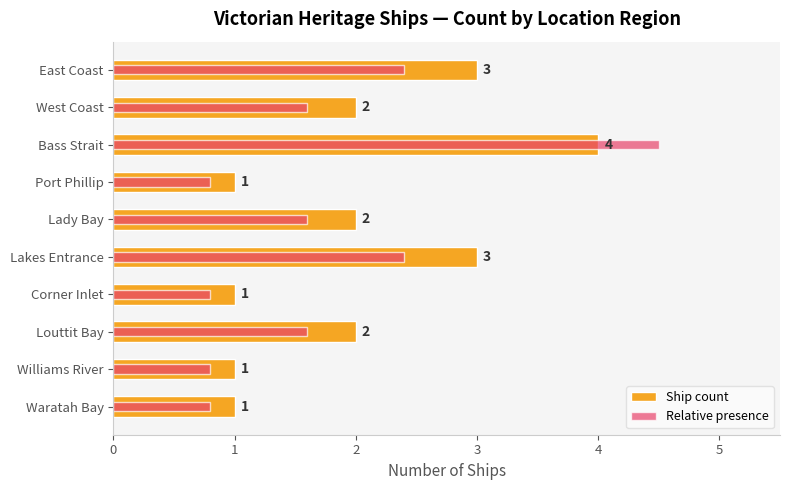

How many data points does each series have?

10